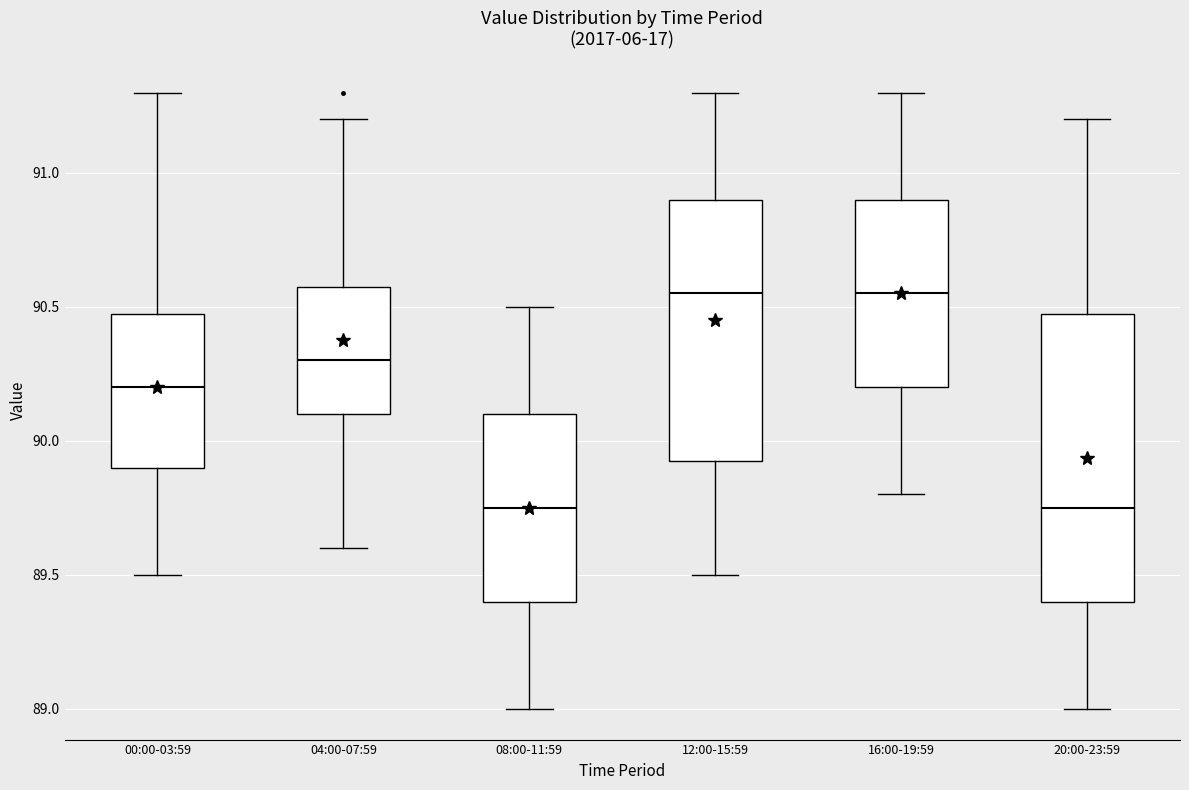

Reading left to right, read every box against the y-axis: the position of its median line, the range the box covers, and the ends of its whiskers. The values are not printed on the chart, so give them approximately, as read against the axis.

00:00-03:59: median 90.20, box 89.90 to 90.50, whiskers 89.50 to 91.30
04:00-07:59: median 90.30, box 90.10 to 90.60, whiskers 89.60 to 91.20
08:00-11:59: median 89.75, box 89.40 to 90.10, whiskers 89.00 to 90.50
12:00-15:59: median 90.55, box 89.95 to 90.90, whiskers 89.50 to 91.30
16:00-19:59: median 90.55, box 90.20 to 90.90, whiskers 89.80 to 91.30
20:00-23:59: median 89.75, box 89.40 to 90.50, whiskers 89.00 to 91.20